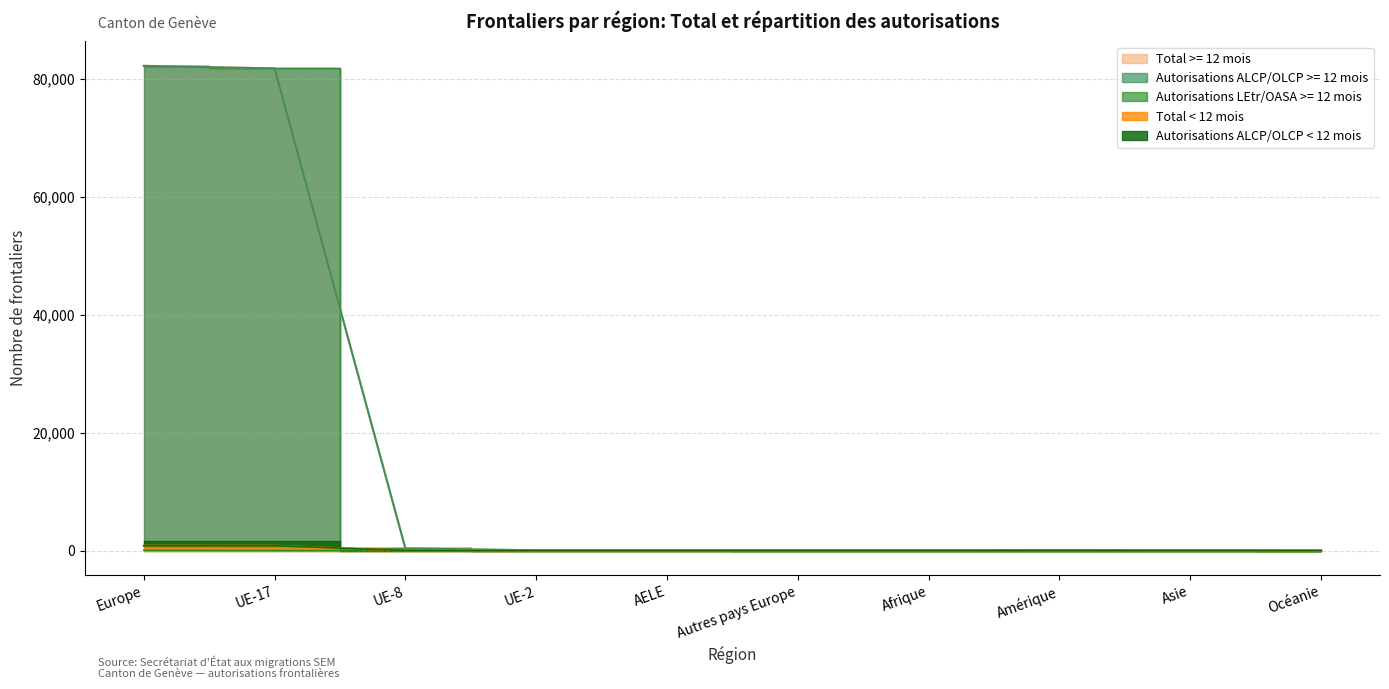

At how many categories does at least one series exceed 73291?

2